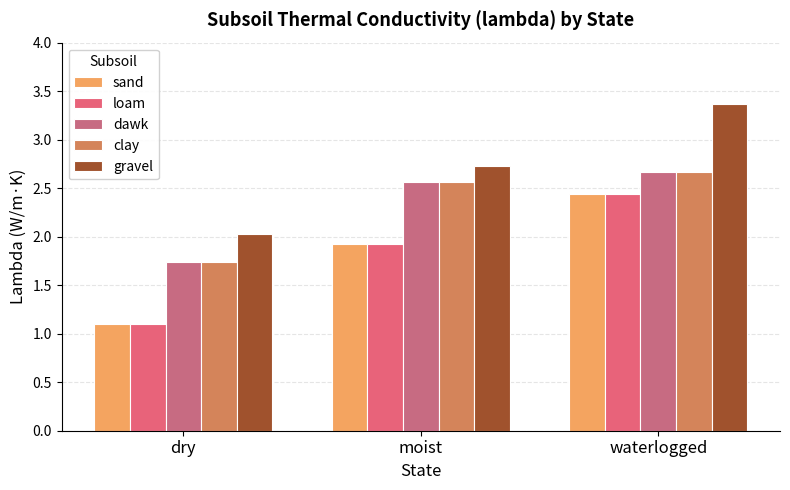

How many groups of bars are there?

3